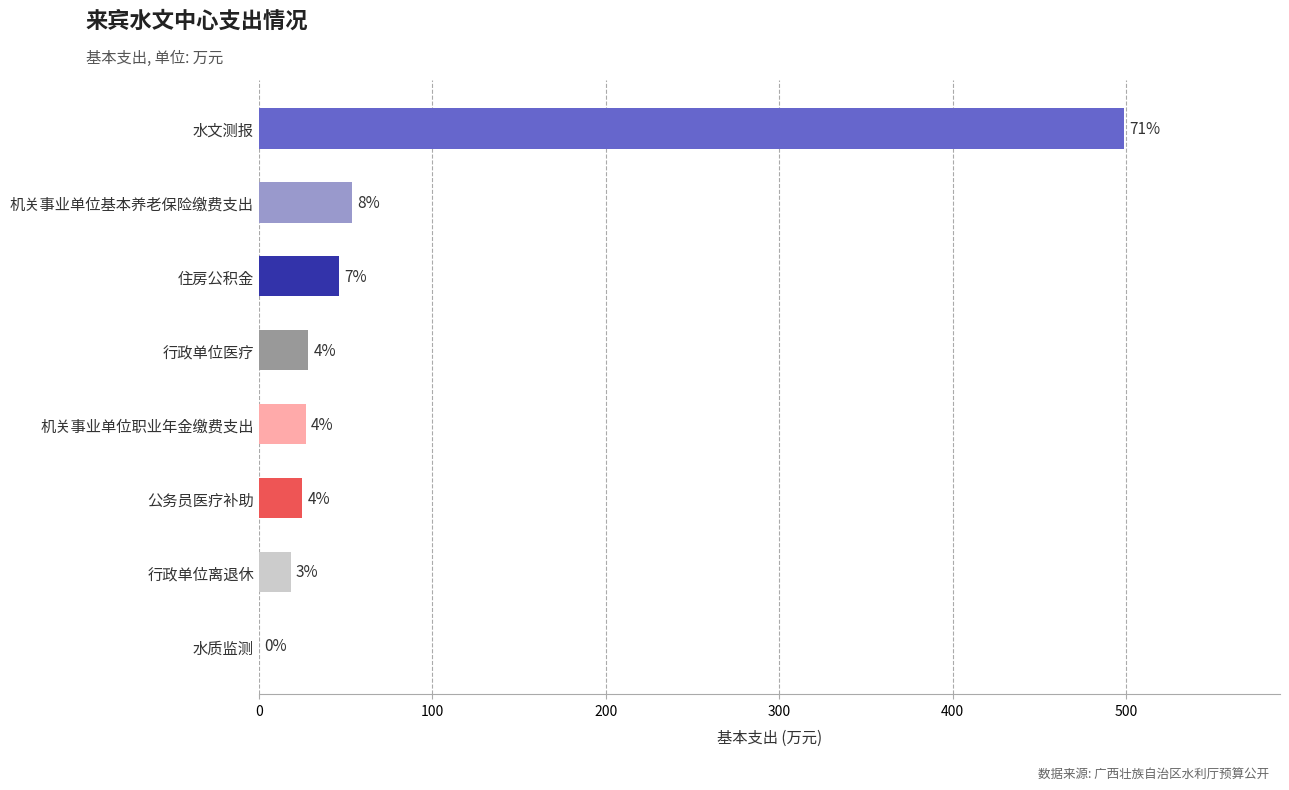

How many values are below 28?

4